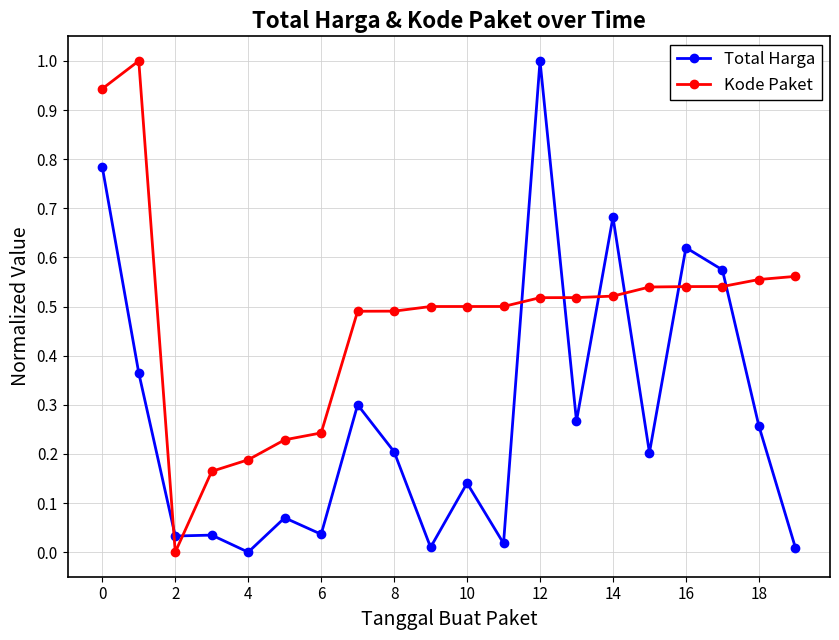

True or false: Kode Paket and Total Harga cross at least once.

True